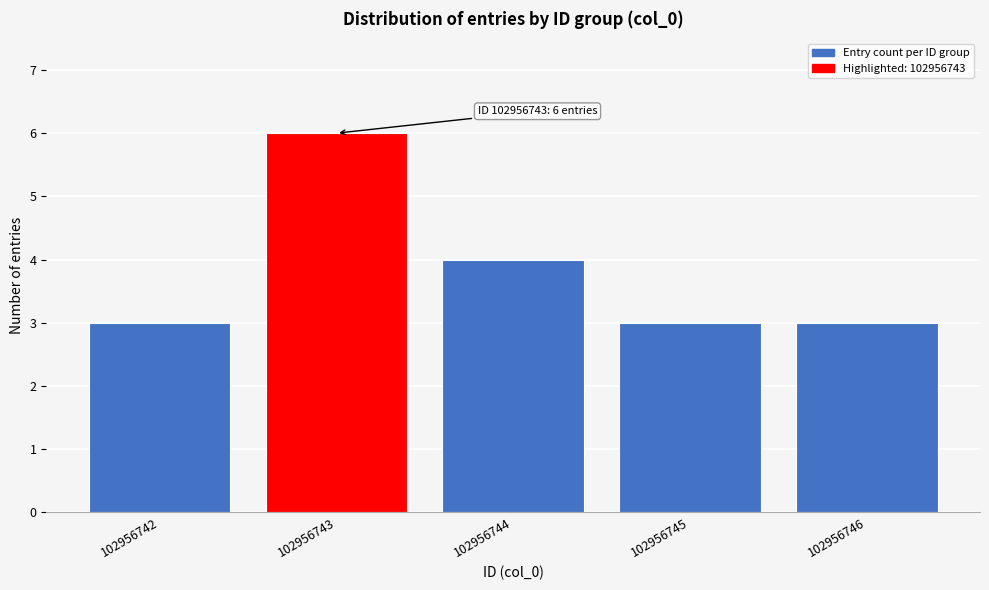

Reading left to right, extract all data points from this chart.

102956742=3	102956743=6	102956744=4	102956745=3	102956746=3